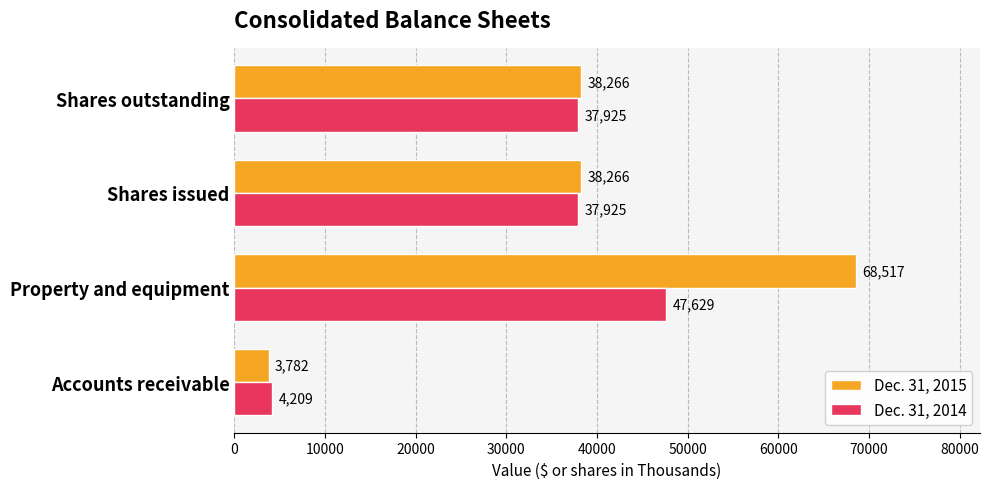

What are all the series names shown in the legend?

Dec. 31, 2015, Dec. 31, 2014